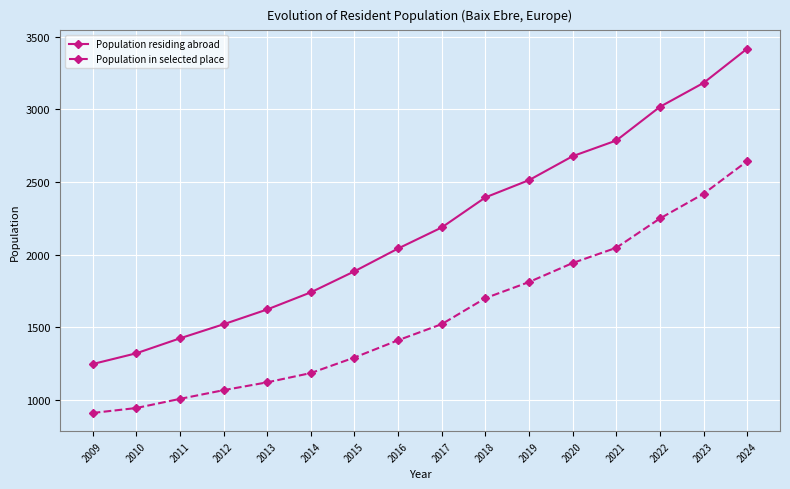

List the labels in order of Population residing abroad value, largest first.

2024, 2023, 2022, 2021, 2020, 2019, 2018, 2017, 2016, 2015, 2014, 2013, 2012, 2011, 2010, 2009